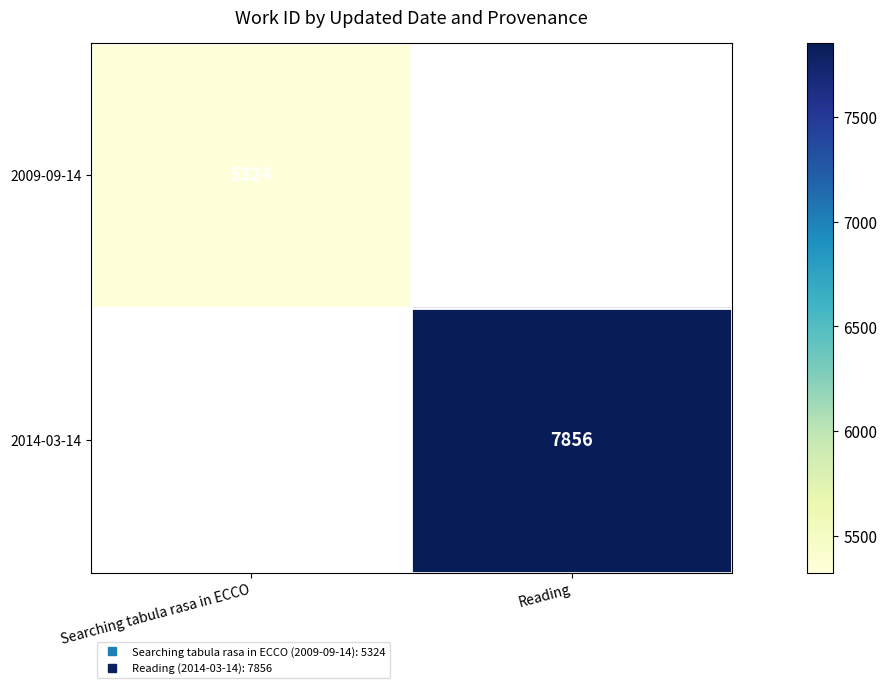

Which label corresponds to the largest value in the chart?

Reading